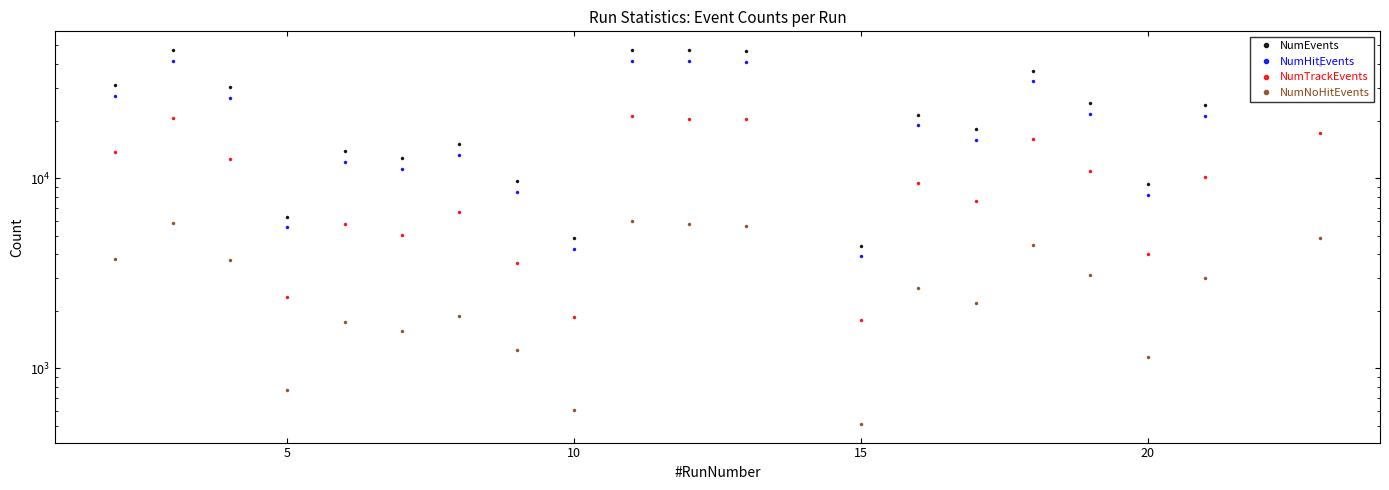

What are all the series names shown in the legend?

NumEvents, NumHitEvents, NumTrackEvents, NumNoHitEvents